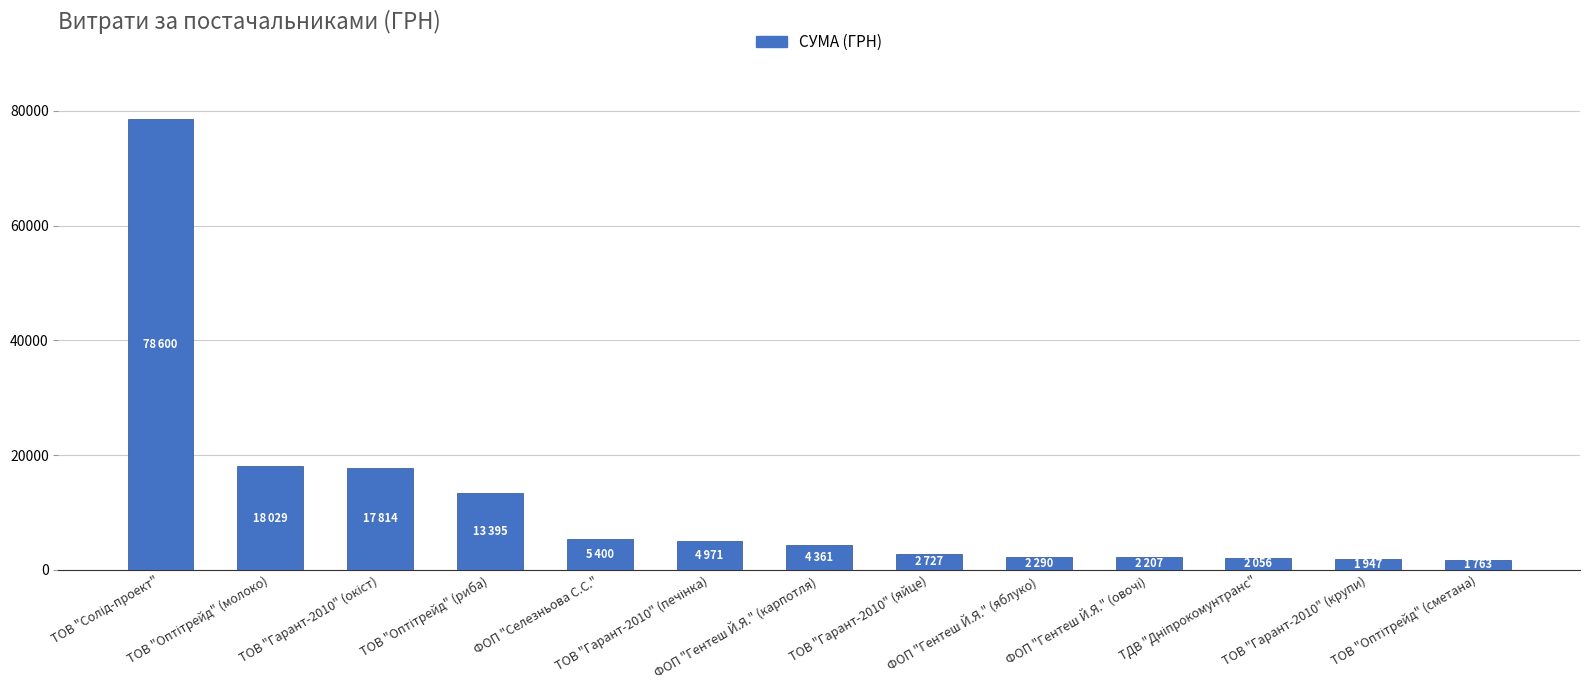

What is the value of the 9th bar from the left?

2290.0